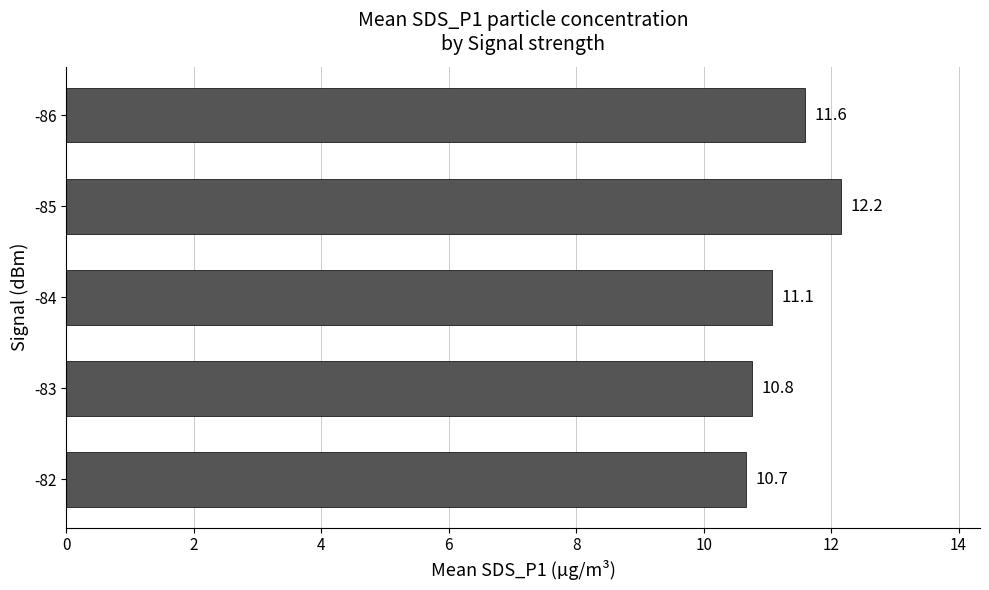

Is it true that the value at -84 is 17.8?

False